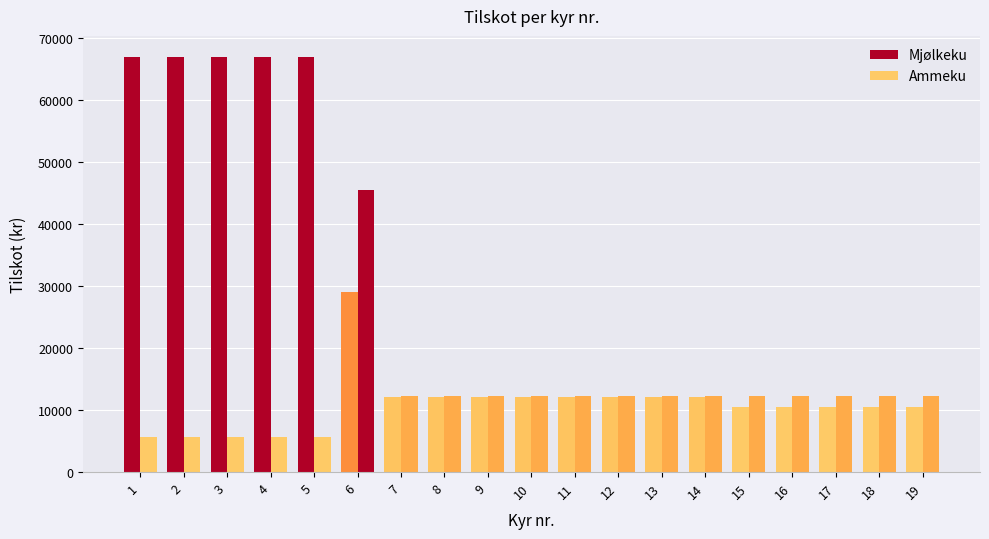

Reading left to right, extract all data points from this chart.

Mjølkeku: 1=66953	2=66953	3=66953	4=66953	5=66953	6=29073	7=12123	8=12123	9=12123	10=12123	11=12123	12=12123	13=12123	14=12123	15=10501	16=10501	17=10501	18=10501	19=10501
Ammeku: 1=5666	2=5666	3=5666	4=5666	5=5666	6=45458	7=12298	8=12298	9=12298	10=12298	11=12298	12=12298	13=12298	14=12298	15=12298	16=12298	17=12298	18=12298	19=12298